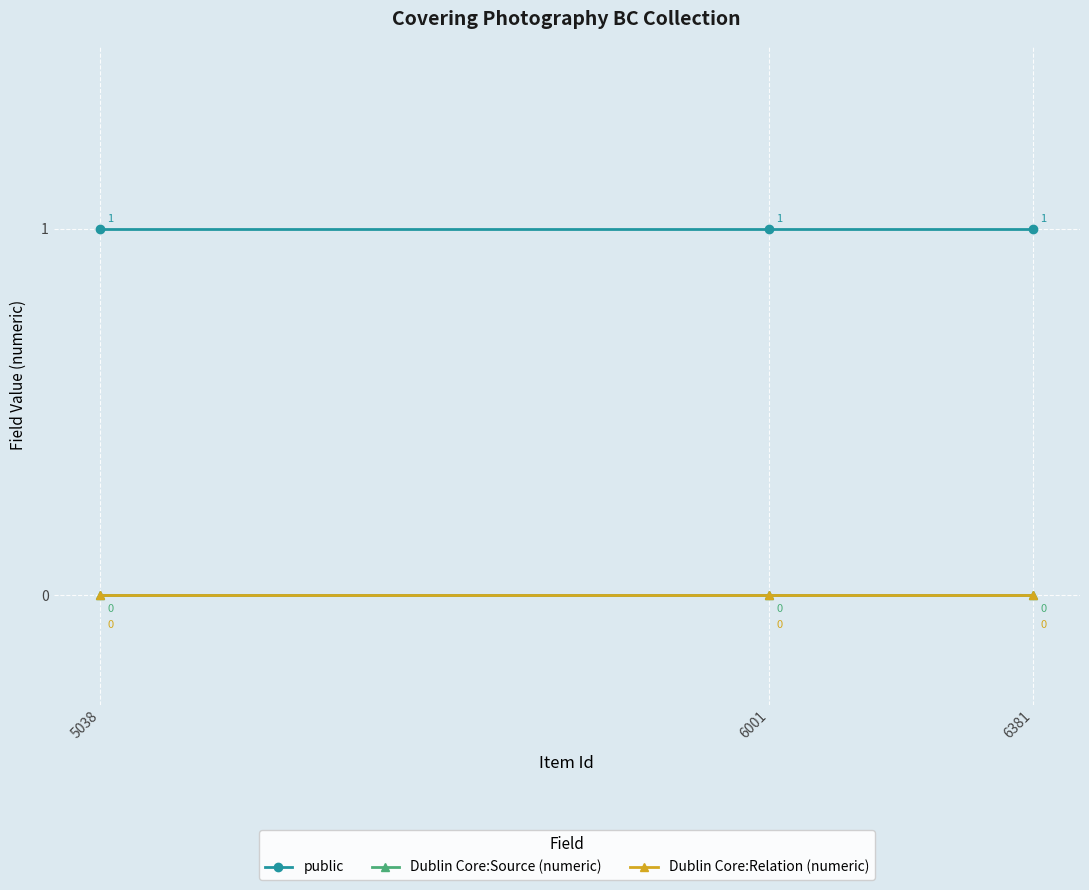

At which category is the sum across all series the highest?

5038